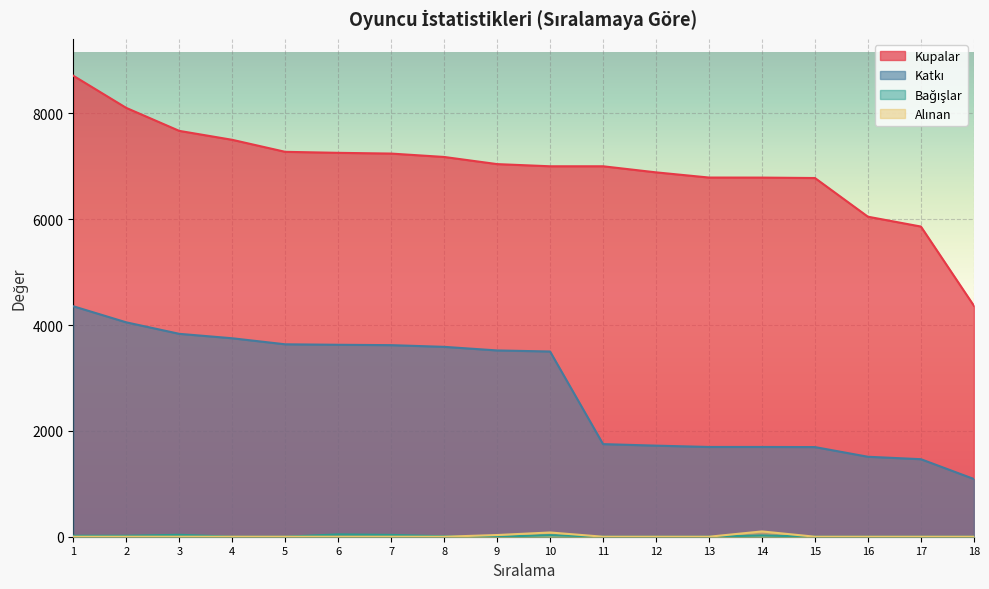

Is the value of Katkı at 13 greater than the value of Bağışlar at 5?

Yes